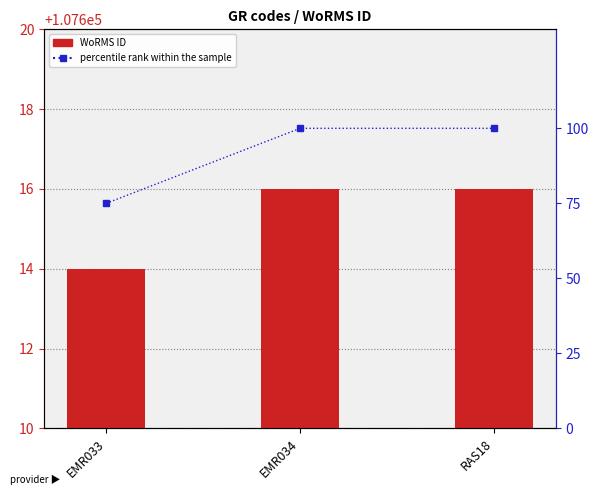

What is the value of the WoRMS ID bar at the 2nd from the left?

107616